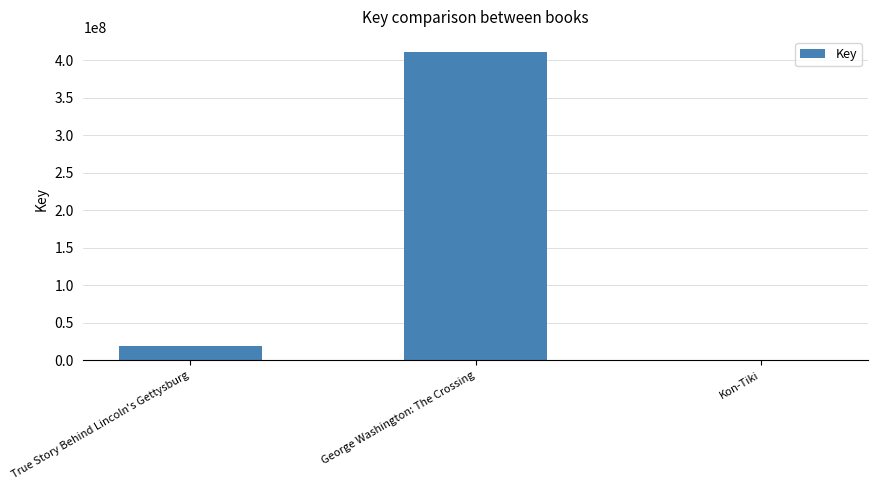

Reading left to right, what are all the values shown in this chart?

True Story Behind Lincoln's Gettysburg=18935734	George Washington: The Crossing=410323751	Kon-Tiki=1744